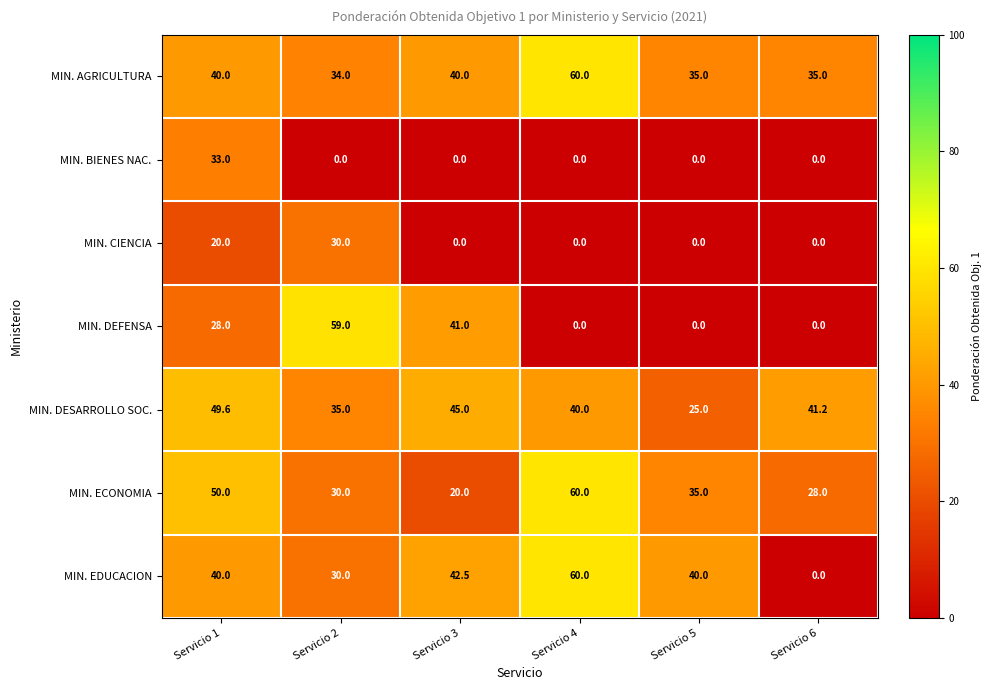

What is the difference between the highest and lowest values at Servicio 2?

59.0